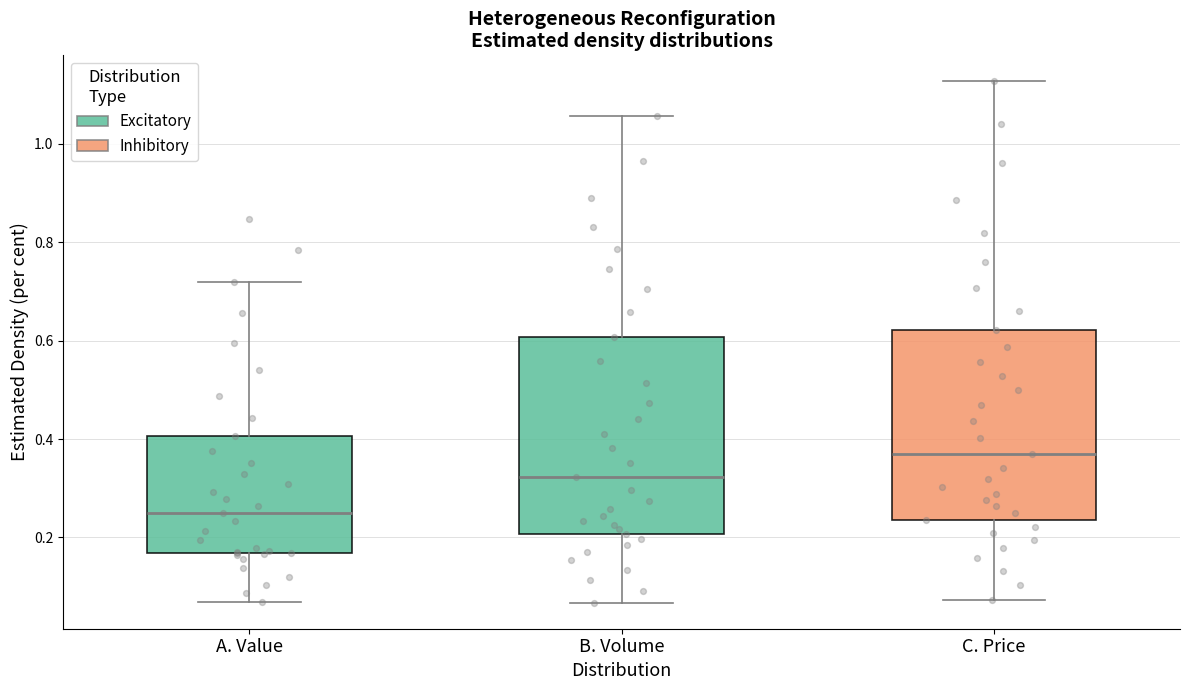

Reading left to right, read every box against the y-axis: the position of its median line, the range the box covers, and the ends of its whiskers. The values are not printed on the chart, so give them approximately, as read against the axis.

A. Value: median 0.26, box 0.16 to 0.40, whiskers 0.06 to 0.72
B. Volume: median 0.32, box 0.20 to 0.60, whiskers 0.06 to 1.06
C. Price: median 0.36, box 0.24 to 0.62, whiskers 0.08 to 1.12